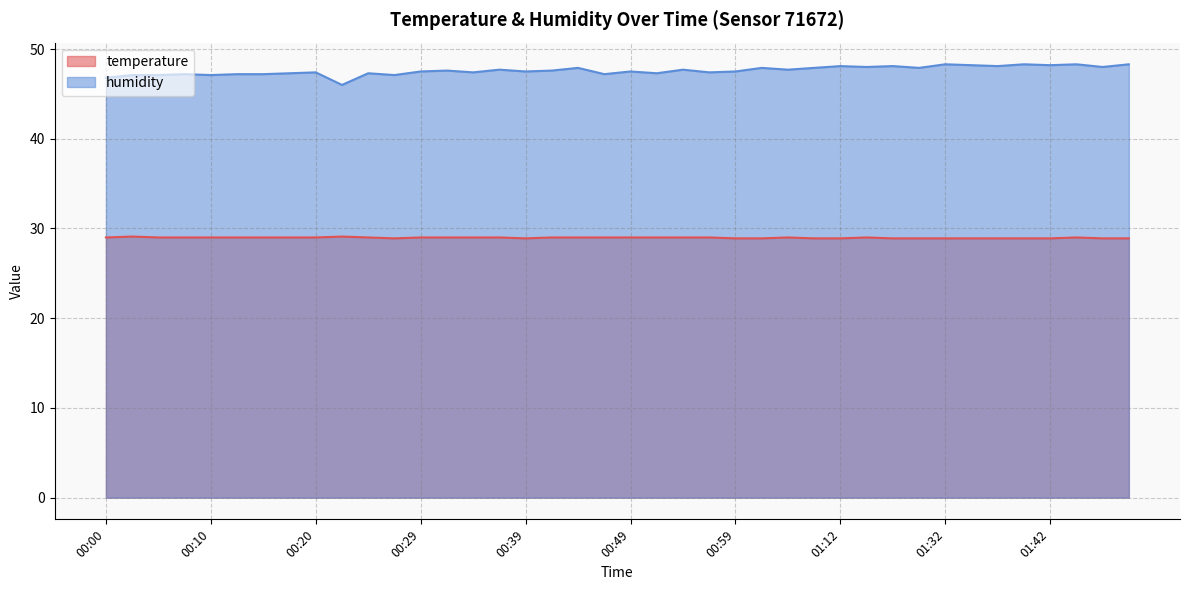

How many temperature values are between 28 and 29?

38